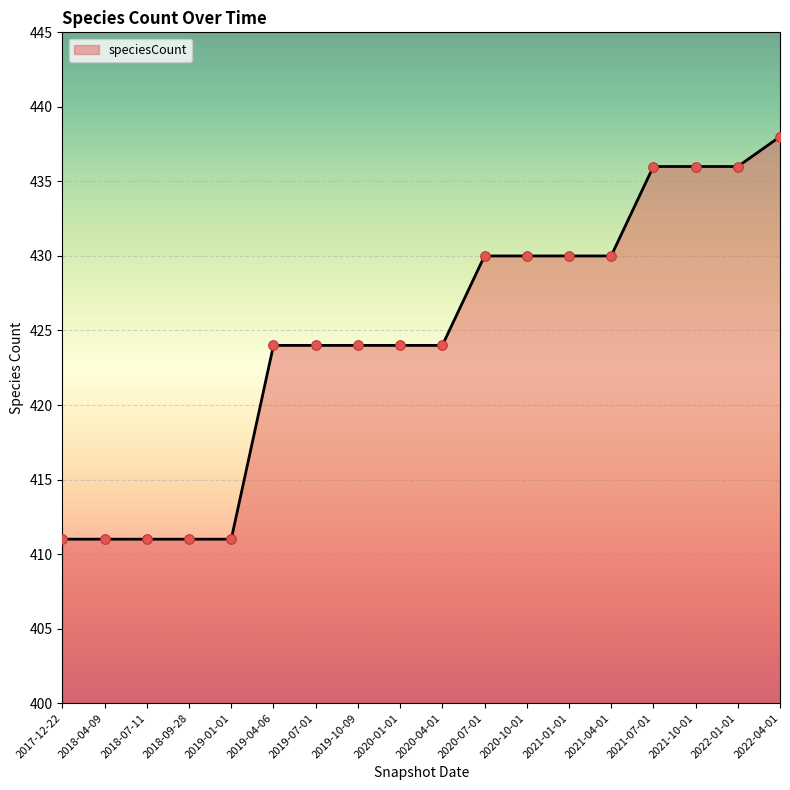

Which has a higher value, 2021-10-01 or 2017-12-22?

2021-10-01